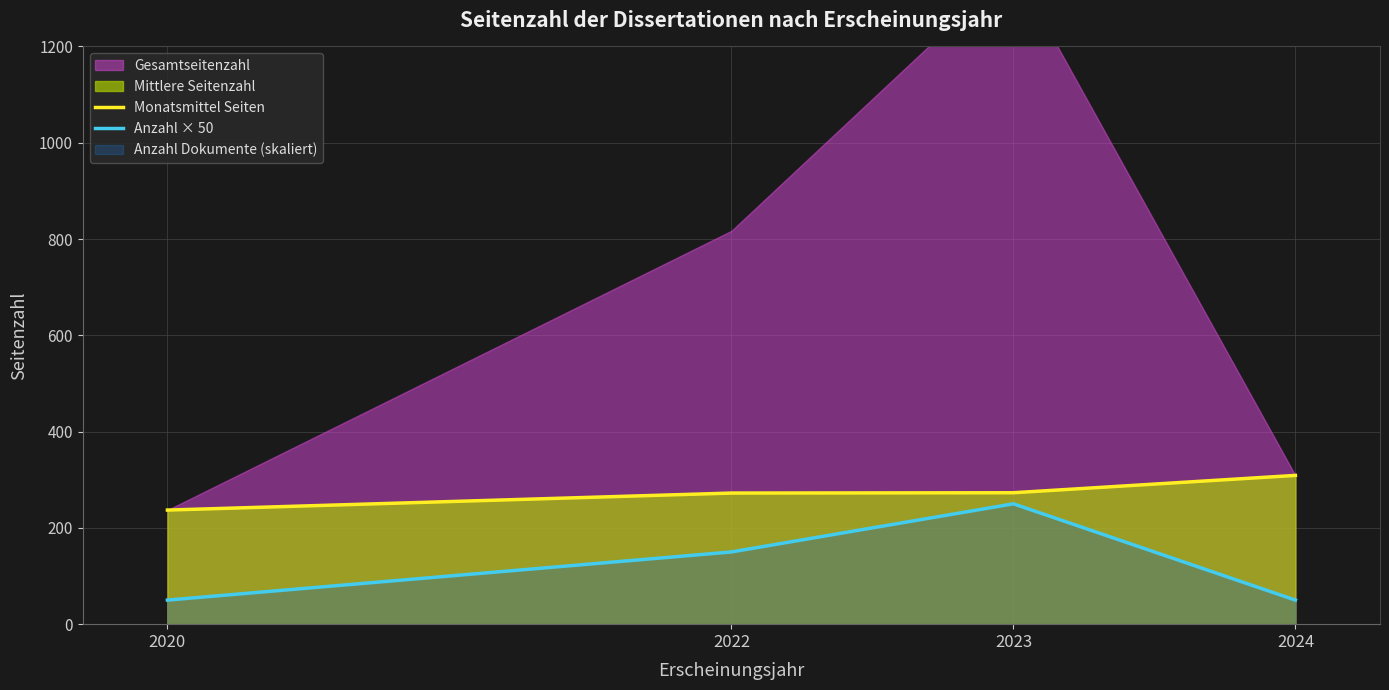

Count the Anzahl × 50 values in the range 50 to 250.

4